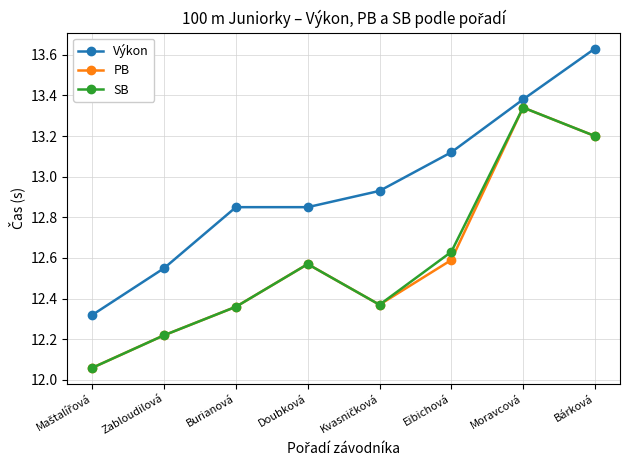

How many lines are shown in the chart?

3